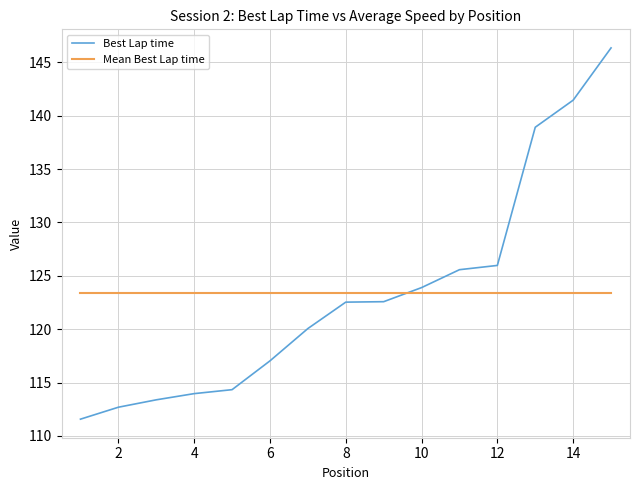

Which series has the largest range (max minus min)?

Best Lap time